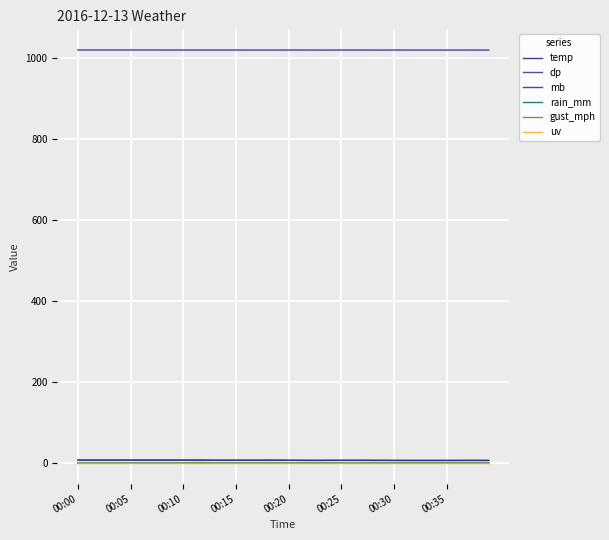

What is the label of the 4th point from the right?

36